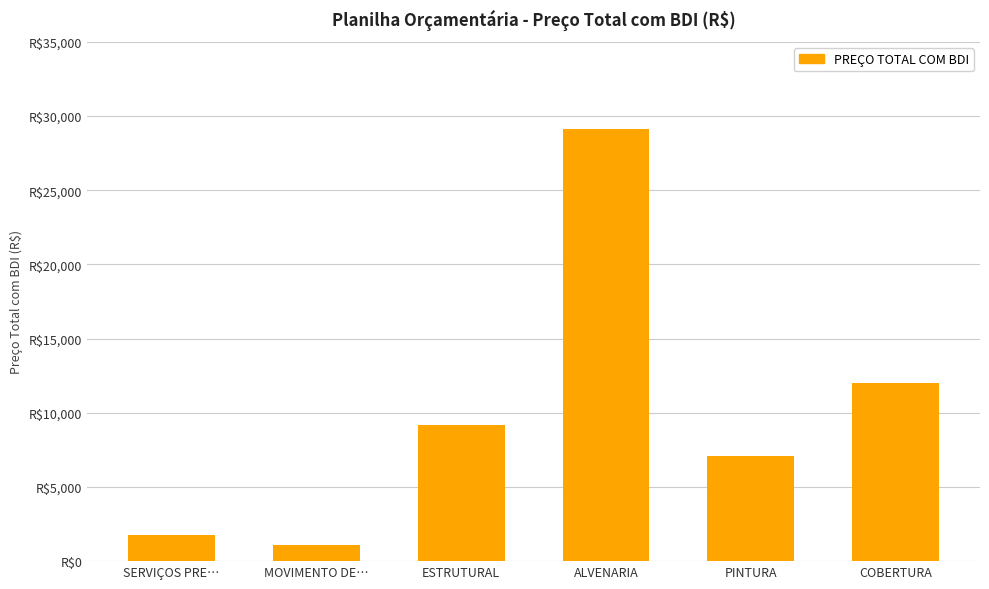

Reading right to left, list all the values displayed in this chart.

COBERTURA=12001.7	PINTURA=7116.9	ALVENARIA=29154.2	ESTRUTURAL=9186.7	MOVIMENTO DE…=1099.6	SERVIÇOS PRE…=1732.2